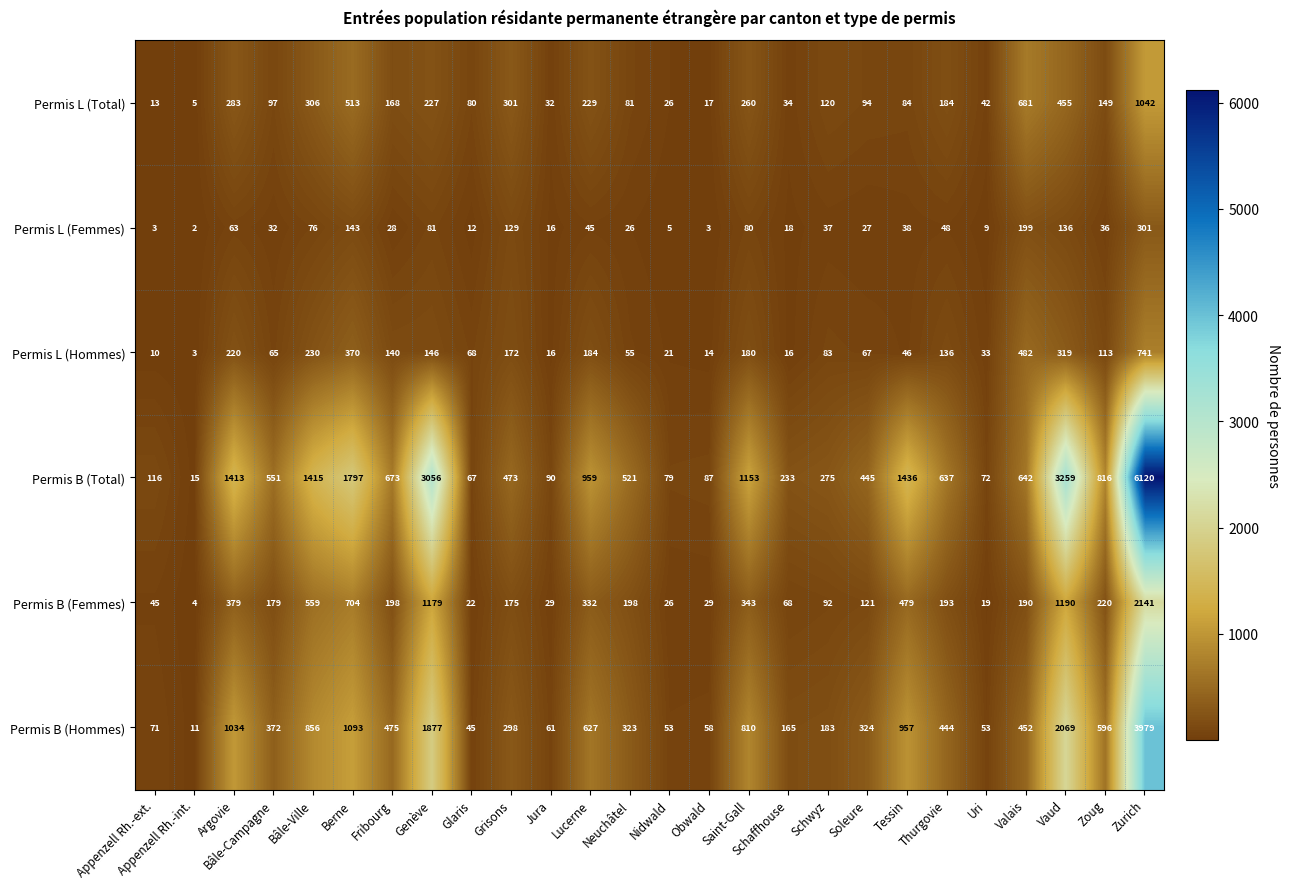

What is the difference between the highest and lowest values at Uri?

63